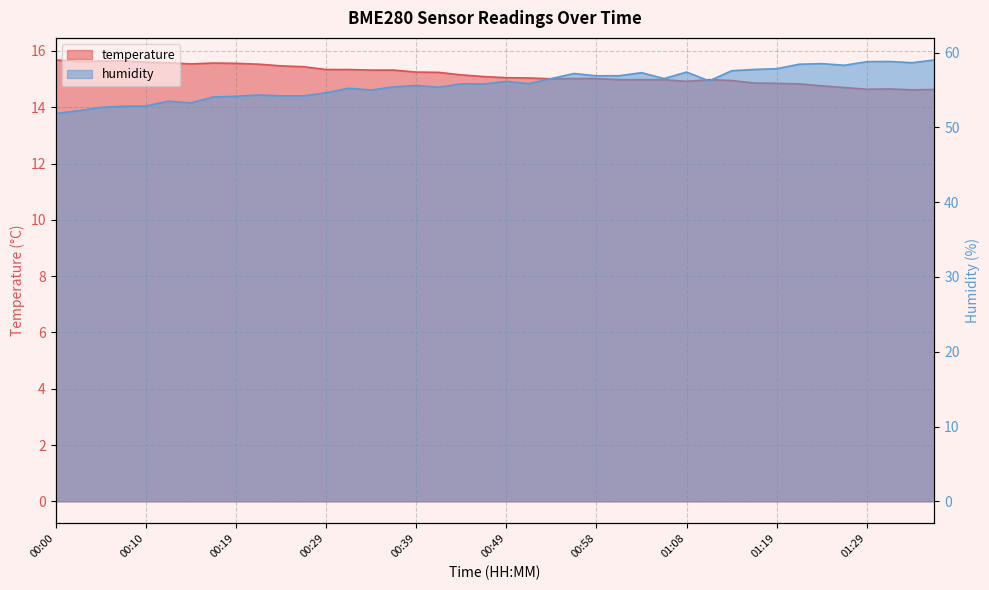

At which category does the chart reach its peak across all series?

01:36